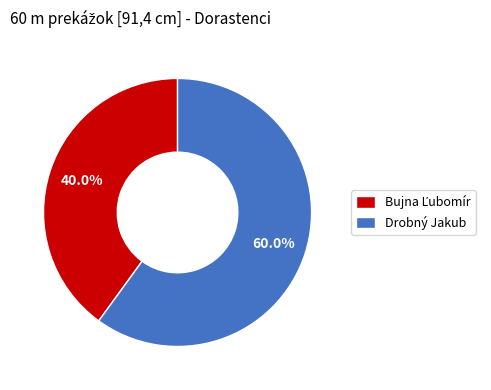

Which slice is the largest?

Drobný Jakub